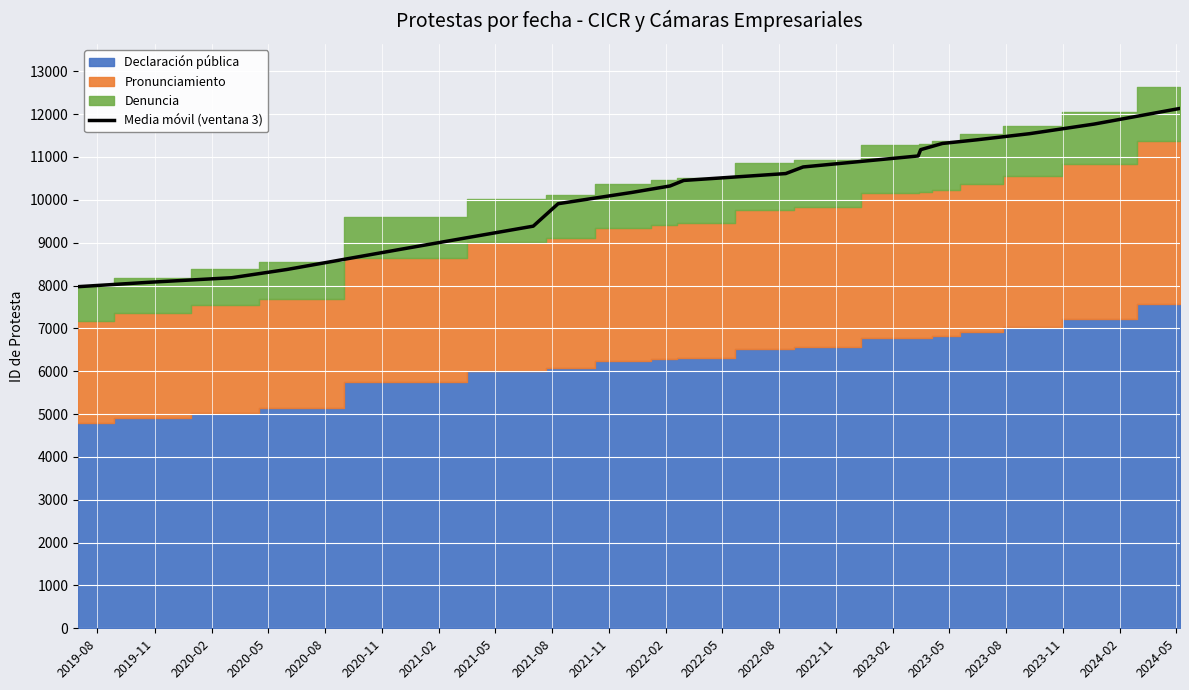

What is the maximum value for Media móvil (ventana 3)?

12133.3